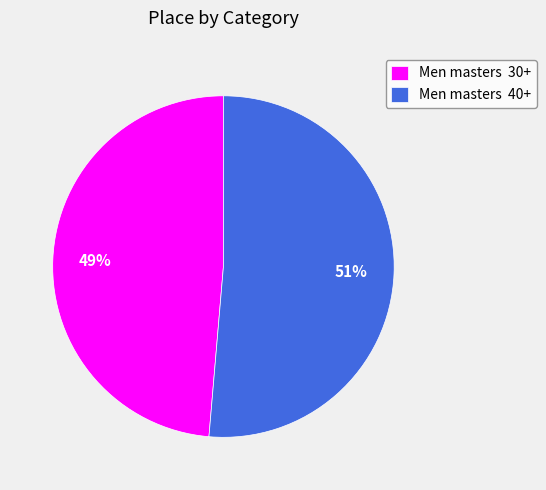

To the nearest percent, what is the average slice percentage?

50%